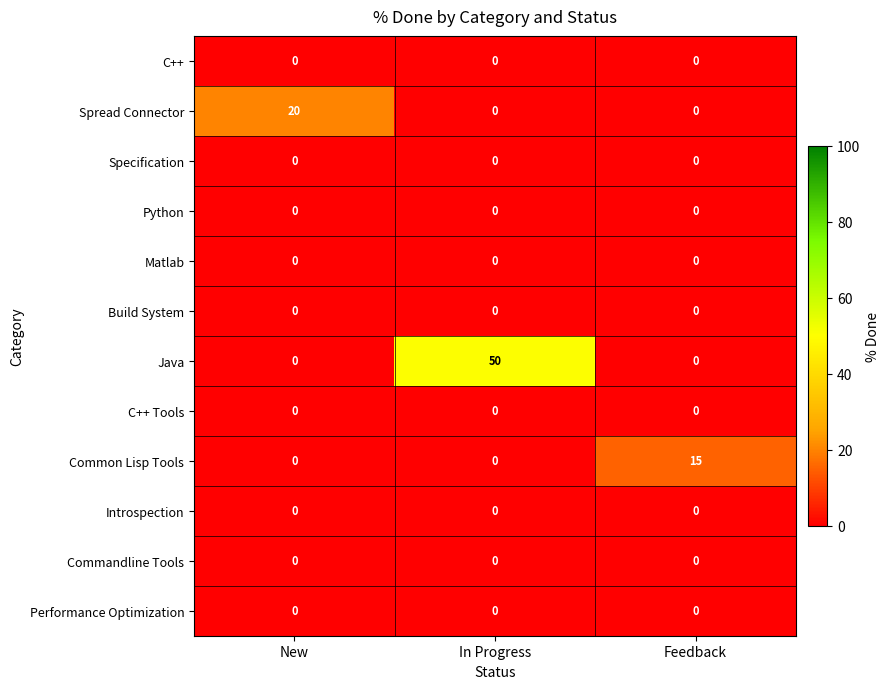

What is the total value across all series at New?

20